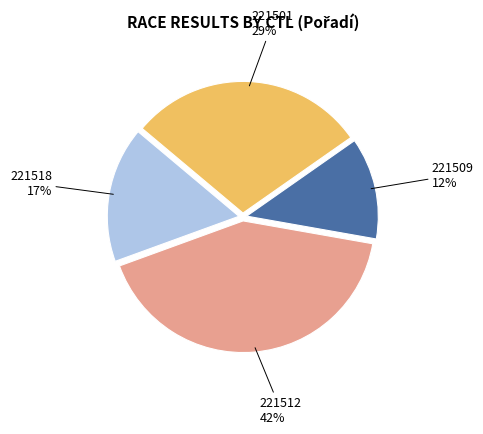

The 221512 slice represents 42% of the pie. True or false?

True